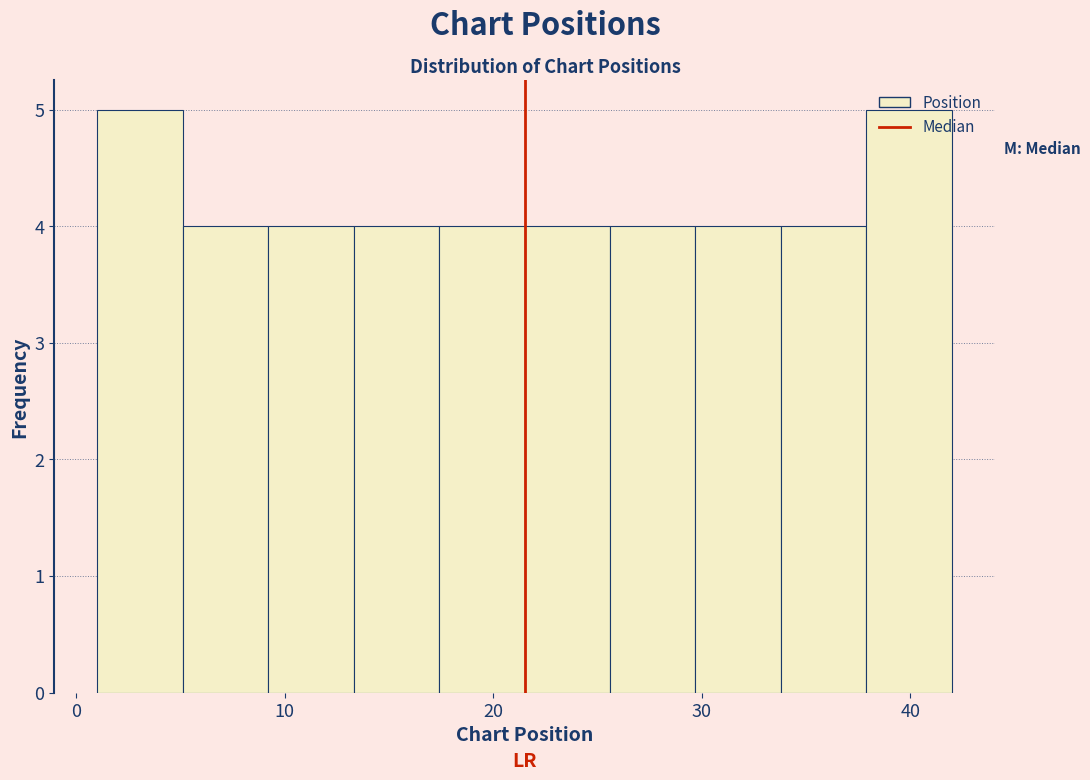

Reading left to right, list every bar in this chart as the range it spans on the x-axis followed by its height. Neither the bar edges nor the heights are printed on the chart, so give them approximately, as read against the axes.

1.0 to 5.1: 5
5.1 to 9.2: 4
9.2 to 13.3: 4
13.3 to 17.4: 4
17.4 to 21.5: 4
21.5 to 25.6: 4
25.6 to 29.7: 4
29.7 to 33.8: 4
33.8 to 37.9: 4
37.9 to 42.0: 5